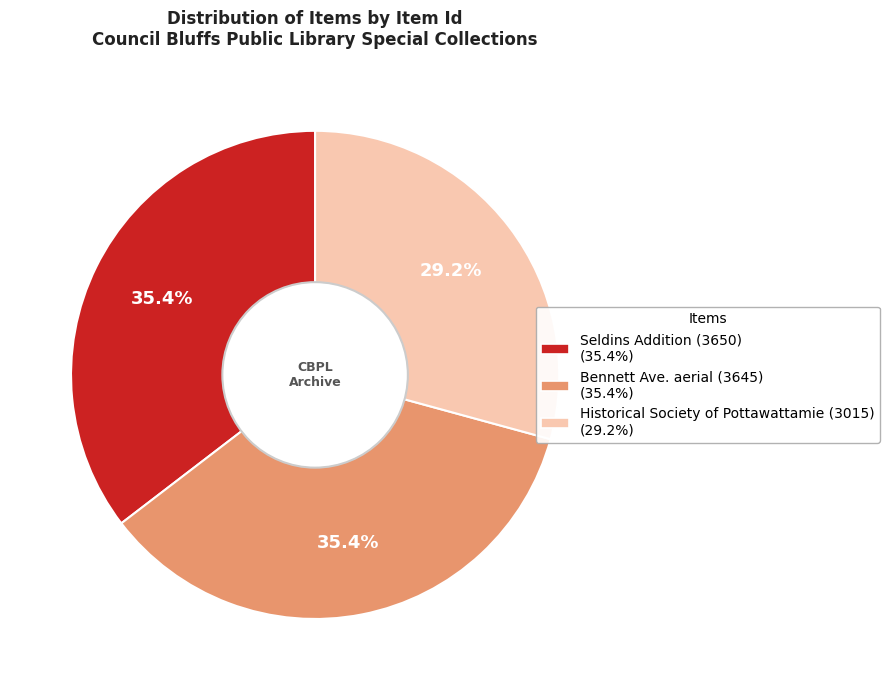

To the nearest percent, what percentage of the pie is Bennett Ave. aerial (3645)?

35%